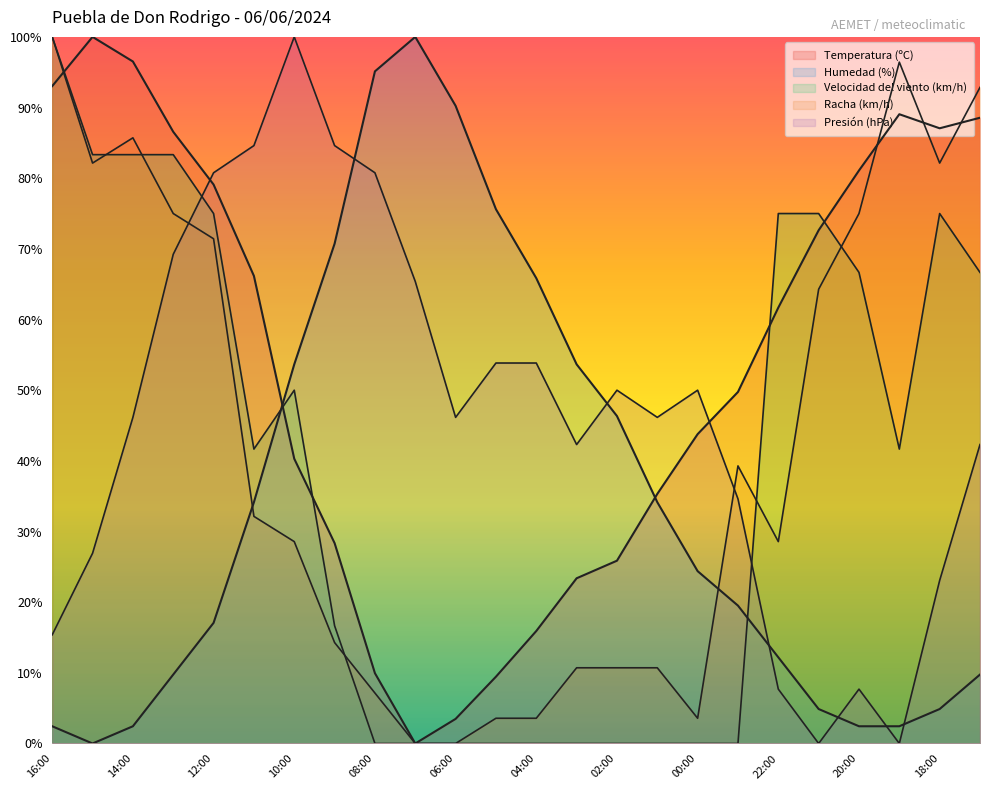

Reading right to left, list all the values displayed in this chart.

Temperatura (ºC): 17:00=88.6	18:00=87.1	19:00=89.1	20:00=81.1	21:00=72.6	22:00=61.7	23:00=49.8	00:00=43.8	01:00=35.3	02:00=25.9	03:00=23.4	04:00=15.9	05:00=9.5	06:00=3.5	07:00=0.0	08:00=10.0	09:00=28.4	10:00=40.3	11:00=66.2	12:00=79.1	13:00=86.6	14:00=96.5	15:00=100.0	16:00=93.0
Humedad (%): 17:00=9.8	18:00=4.9	19:00=2.4	20:00=2.4	21:00=4.9	22:00=12.2	23:00=19.5	00:00=24.4	01:00=34.1	02:00=46.3	03:00=53.7	04:00=65.9	05:00=75.6	06:00=90.2	07:00=100.0	08:00=95.1	09:00=70.7	10:00=53.7	11:00=34.1	12:00=17.1	13:00=9.8	14:00=2.4	15:00=0.0	16:00=2.4
Velocidad del viento (km/h): 17:00=66.7	18:00=75.0	19:00=41.7	20:00=66.7	21:00=75.0	22:00=75.0	23:00=0.0	00:00=0.0	01:00=0.0	02:00=0.0	03:00=0.0	04:00=0.0	05:00=0.0	06:00=0.0	07:00=0.0	08:00=0.0	09:00=16.7	10:00=50.0	11:00=41.7	12:00=75.0	13:00=83.3	14:00=83.3	15:00=83.3	16:00=100.0
Presión (hPa): 17:00=42.3	18:00=23.1	19:00=0.0	20:00=7.7	21:00=0.0	22:00=7.7	23:00=34.6	00:00=50.0	01:00=46.2	02:00=50.0	03:00=42.3	04:00=53.8	05:00=53.8	06:00=46.2	07:00=65.4	08:00=80.8	09:00=84.6	10:00=100.0	11:00=84.6	12:00=80.8	13:00=69.2	14:00=46.2	15:00=26.9	16:00=15.4
Racha (km/h): 17:00=92.9	18:00=82.1	19:00=96.4	20:00=75.0	21:00=64.3	22:00=28.6	23:00=39.3	00:00=3.6	01:00=10.7	02:00=10.7	03:00=10.7	04:00=3.6	05:00=3.6	06:00=0.0	07:00=0.0	08:00=7.1	09:00=14.3	10:00=28.6	11:00=32.1	12:00=71.4	13:00=75.0	14:00=85.7	15:00=82.1	16:00=100.0